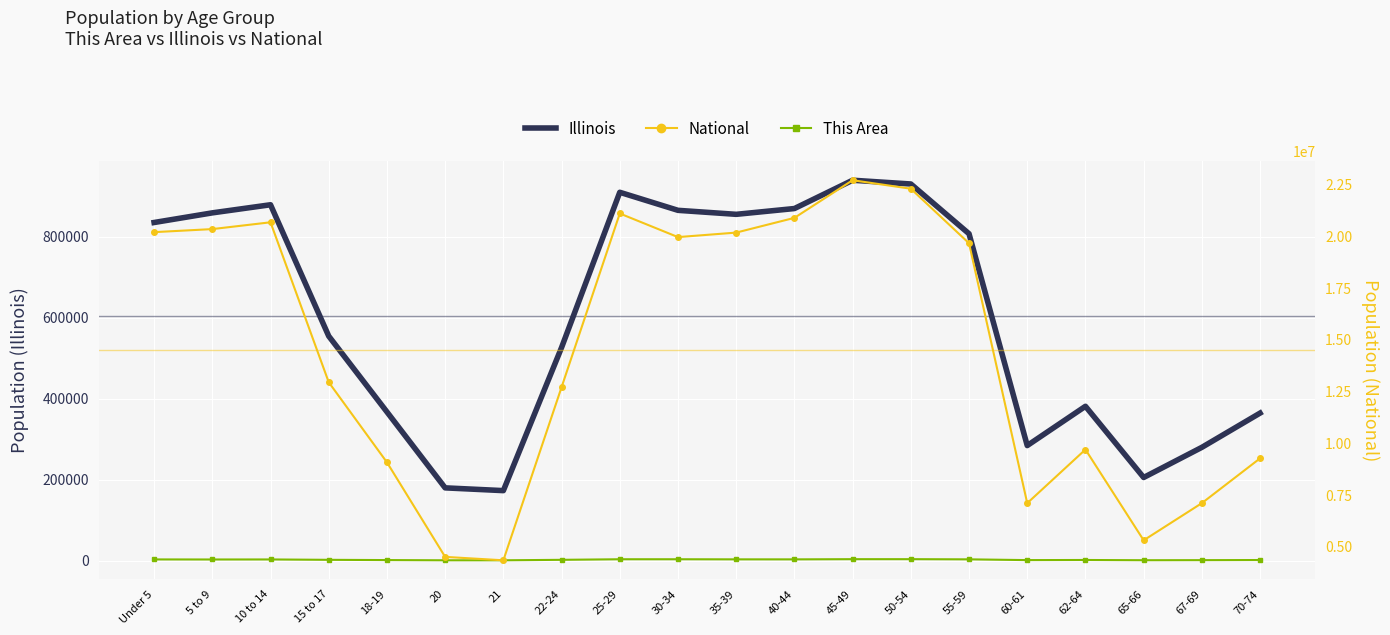

What is the highest value of the Illinois series?

940094